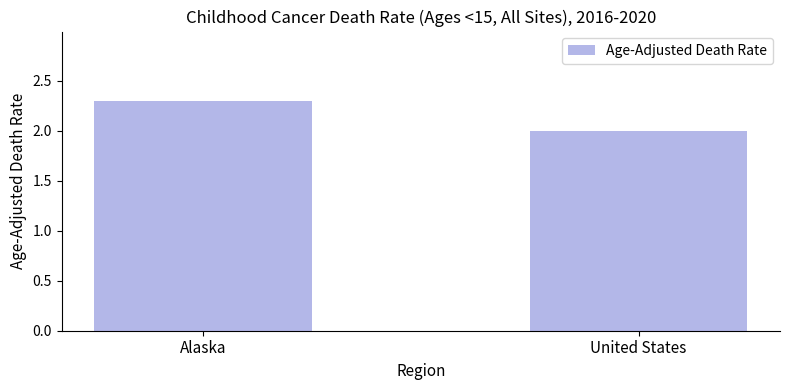

What is the ratio of the value at United States to the value at Alaska?

0.9